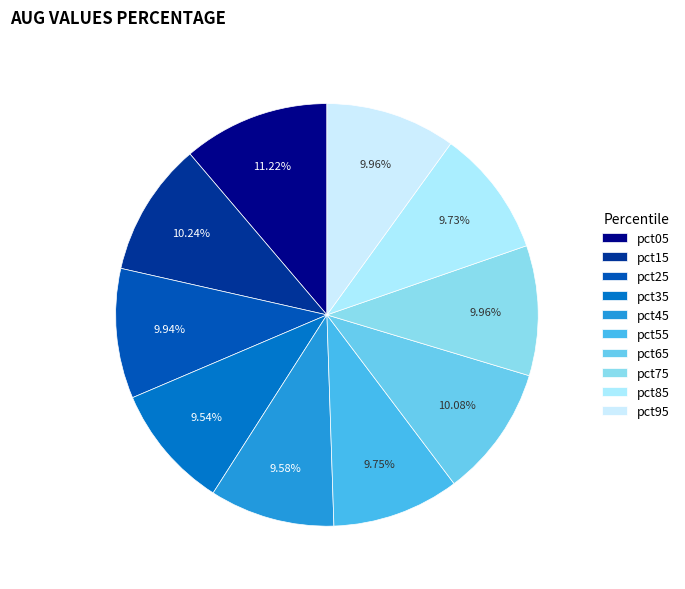

To the nearest percent, what is the average slice percentage?

10%